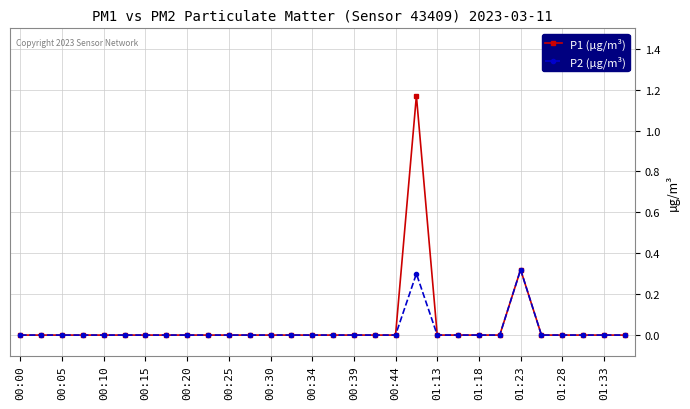

In P1 (µg/m³), how many points are higher than both neighbors (excluding endpoints)?

2